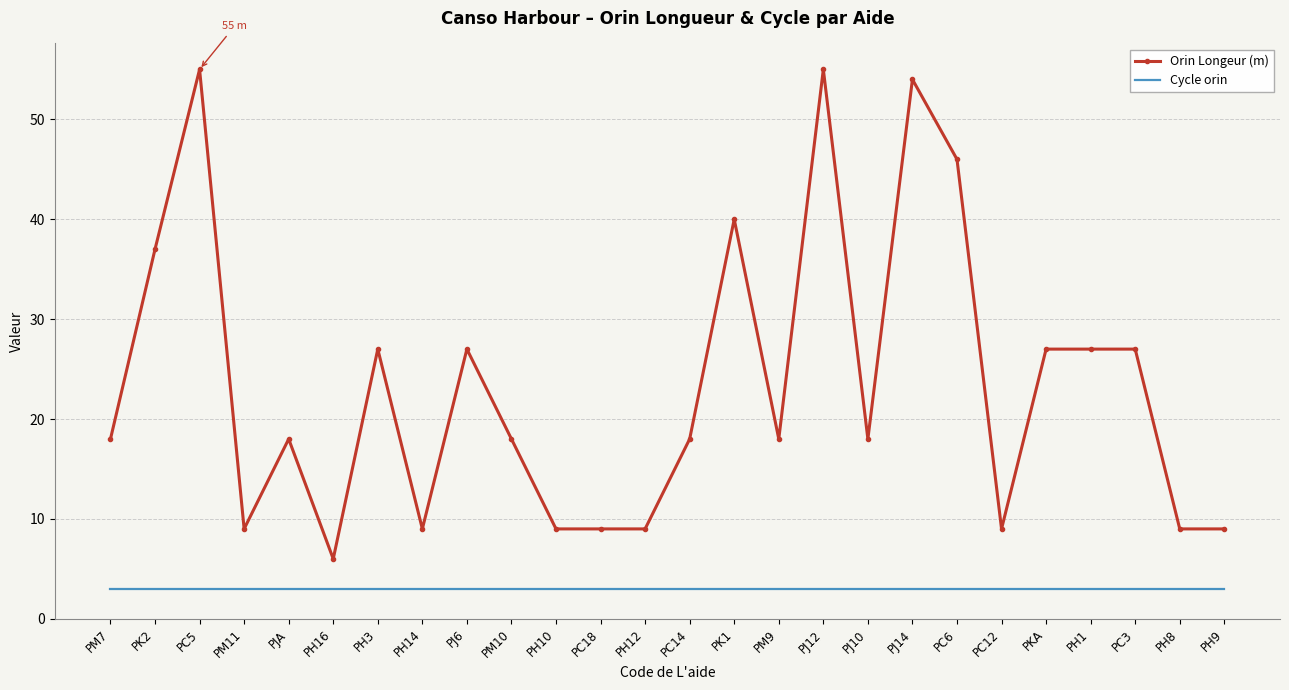

At PH3, list the series in order from smallest to largest.

Cycle orin, Orin Longeur (m)